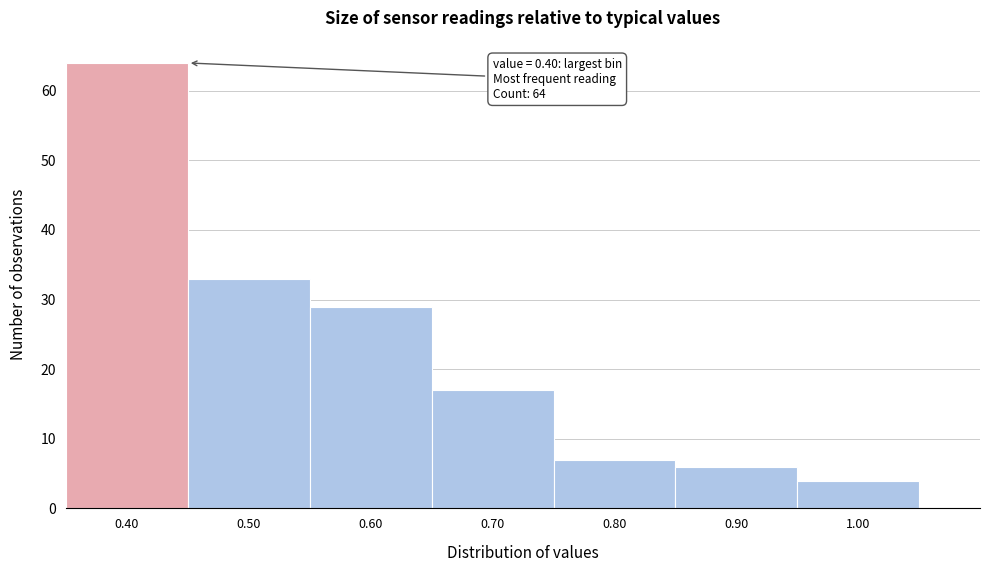

Over which range of the x-axis is the bar tallest?

0.35 to 0.45